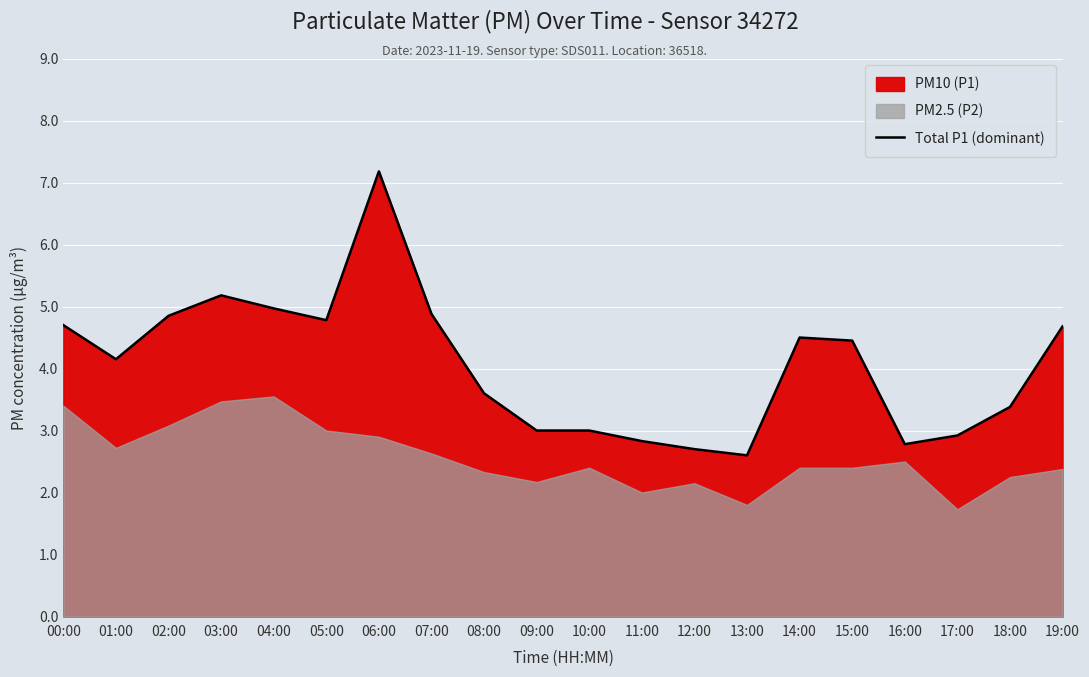

What is the sum of all values?

81.1